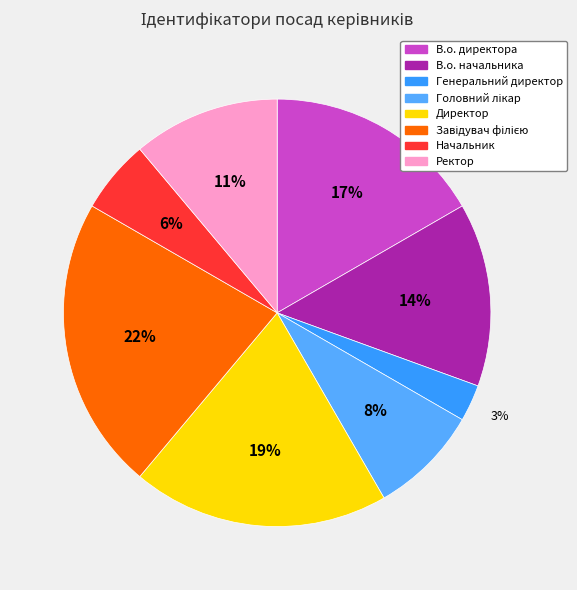

How many segments does this pie chart have?

8